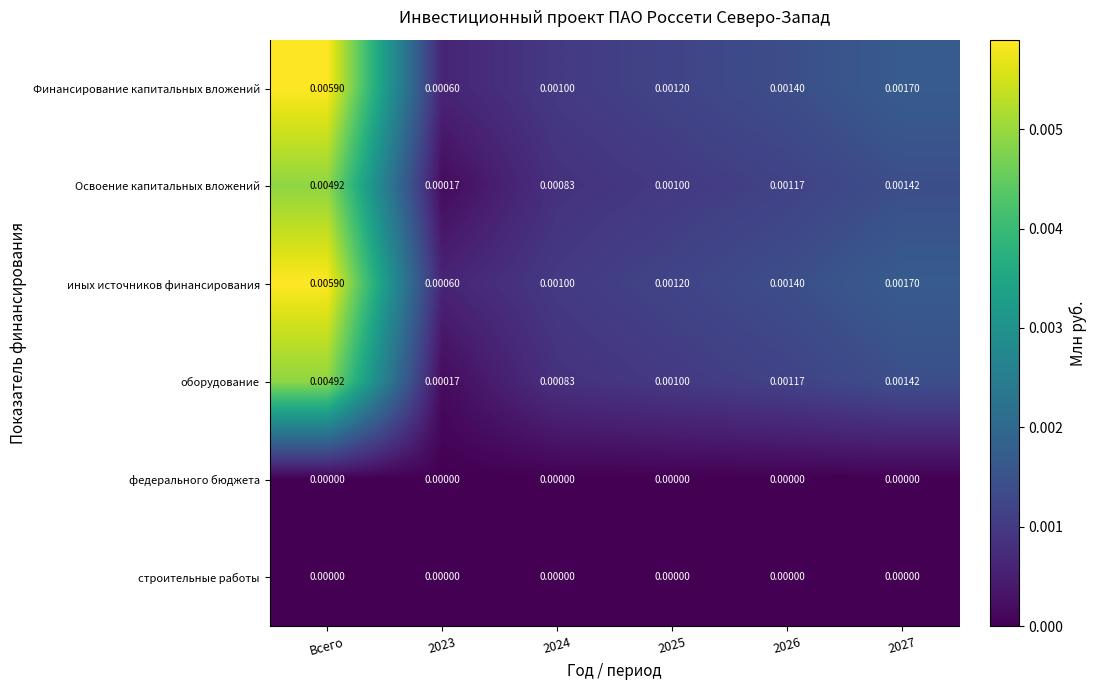

Is the value of федерального бюджета at 2023 greater than the value of Освоение капитальных вложений at 2023?

No